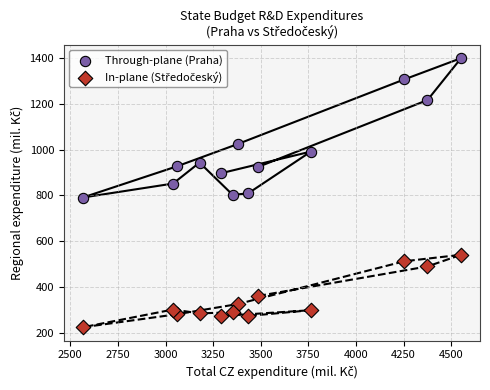

Which series contains the highest Y value?

Through-plane (Praha)